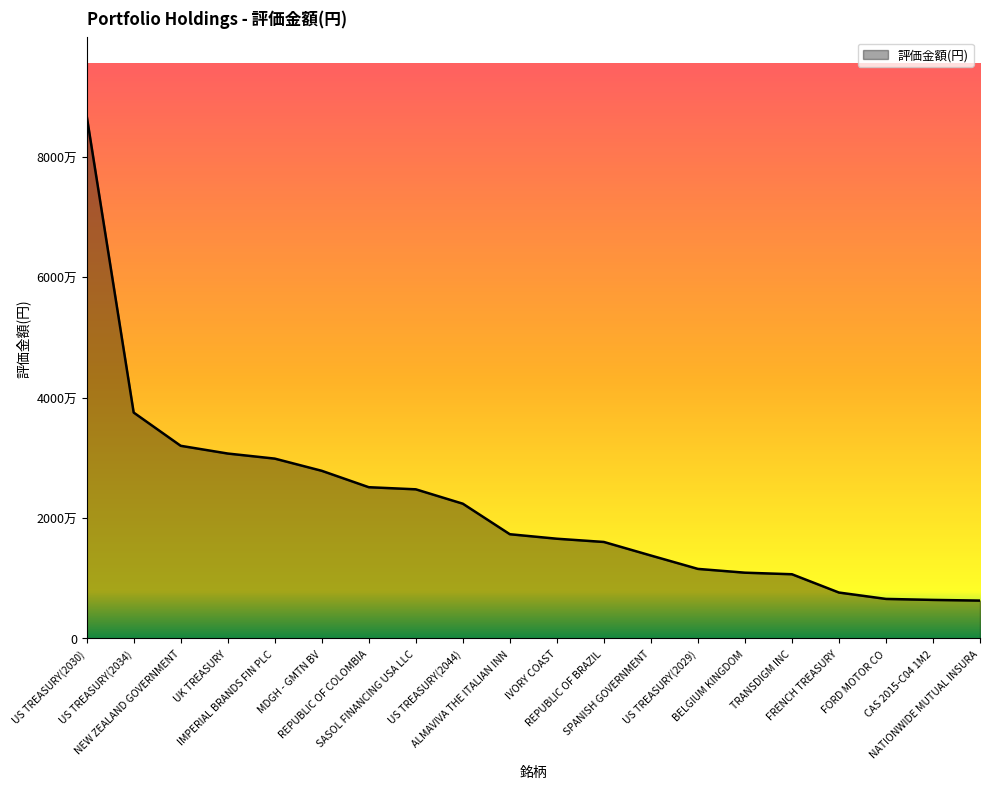

What position from the right is CAS 2015-C04 1M2?

2